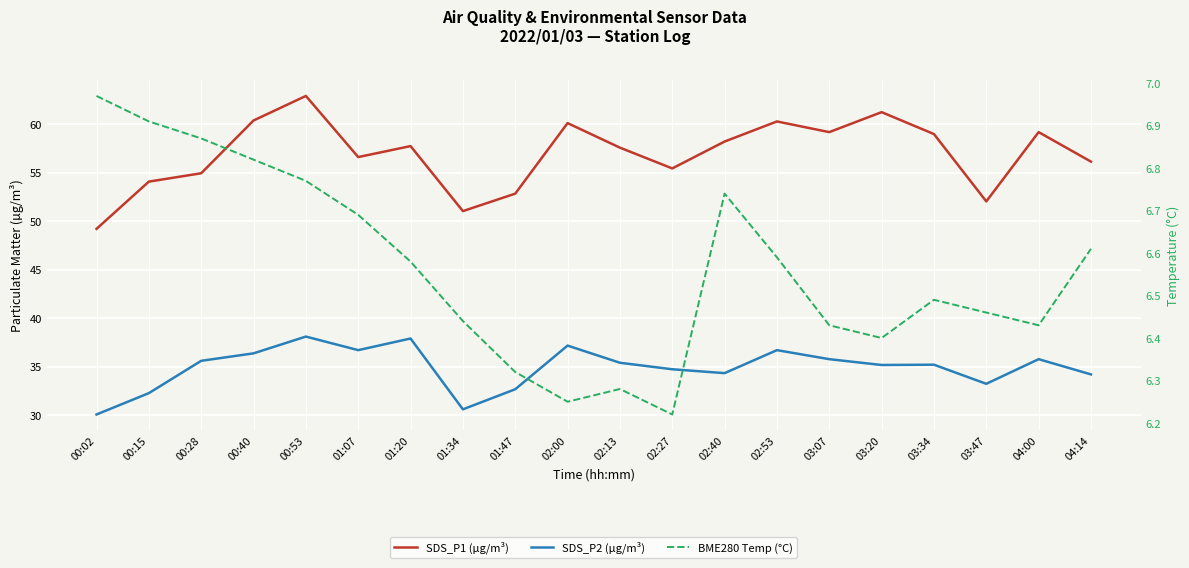

How many categories are shown in the chart?

20